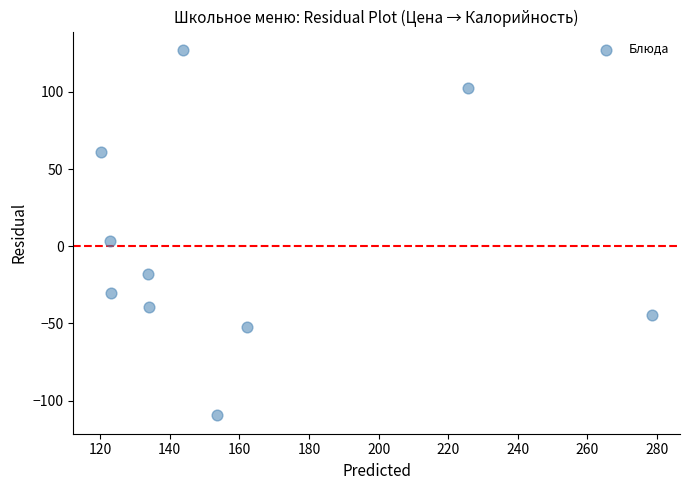

What is the range of Y values (max minus min)?

236.8